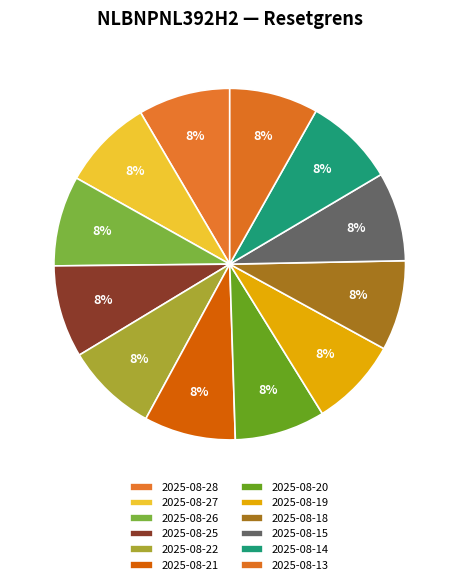

What percentage is the 2025-08-18 slice, to the nearest percent?

8%